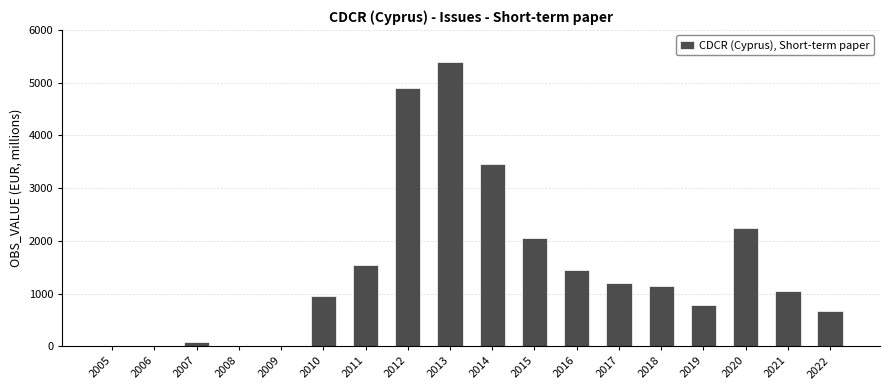

Where is the data nearest to the value 2698?

2020